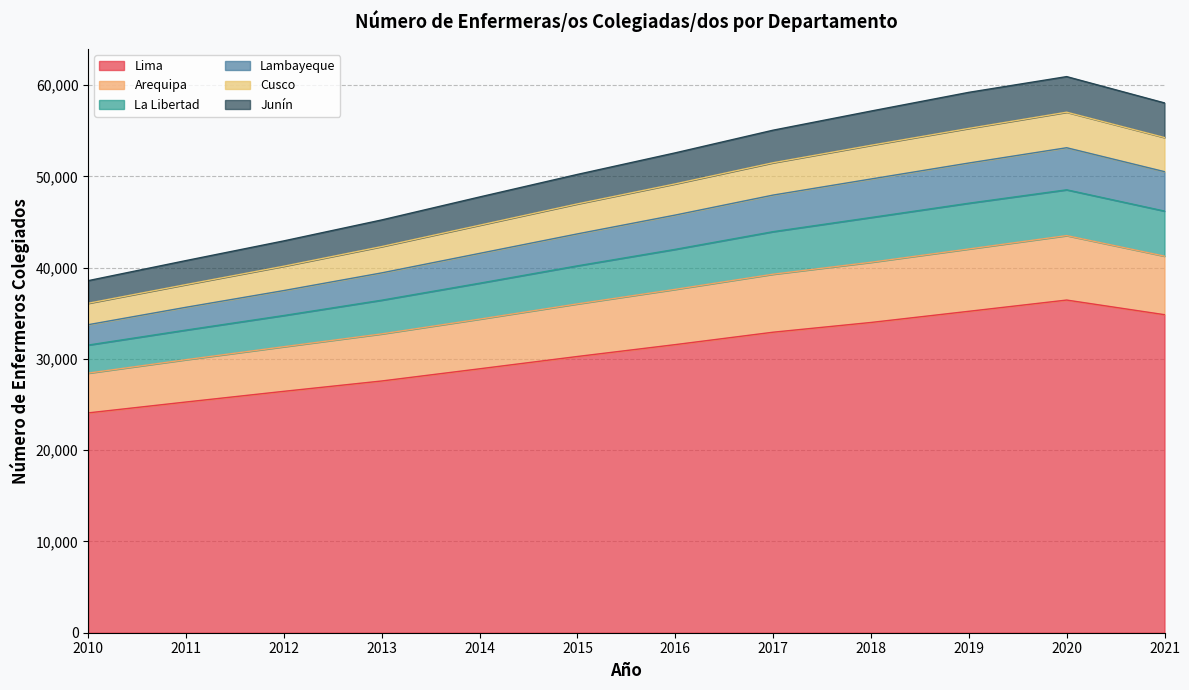

At how many categories does at least one series exceed 42743?

10